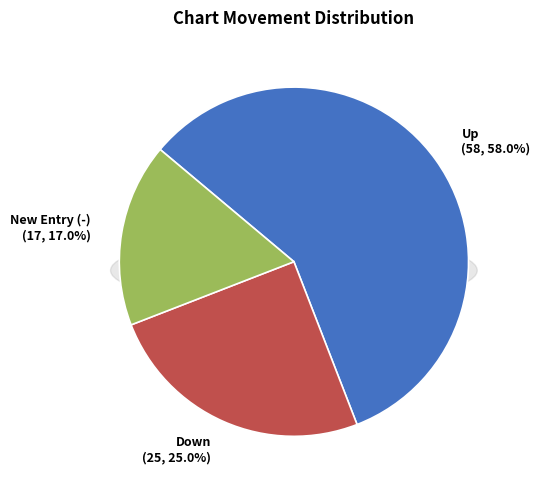

Is up the majority of the pie?

Yes